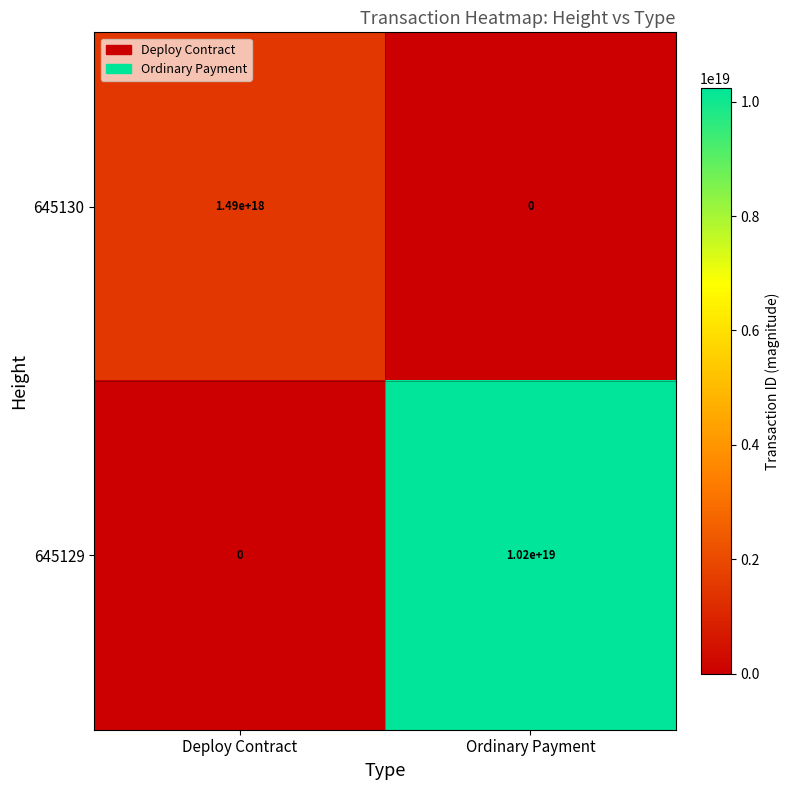

How many data points does each series have?

2